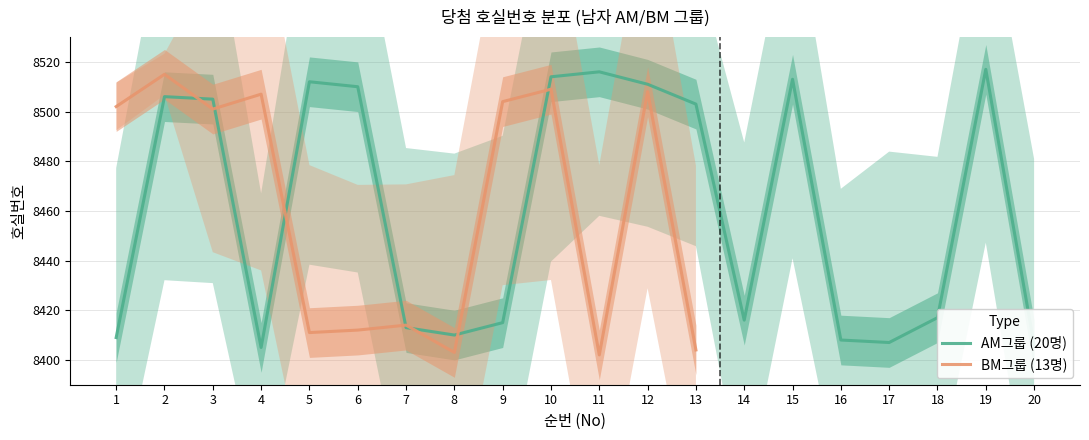

What is the value of the 4th point from the left?

8405